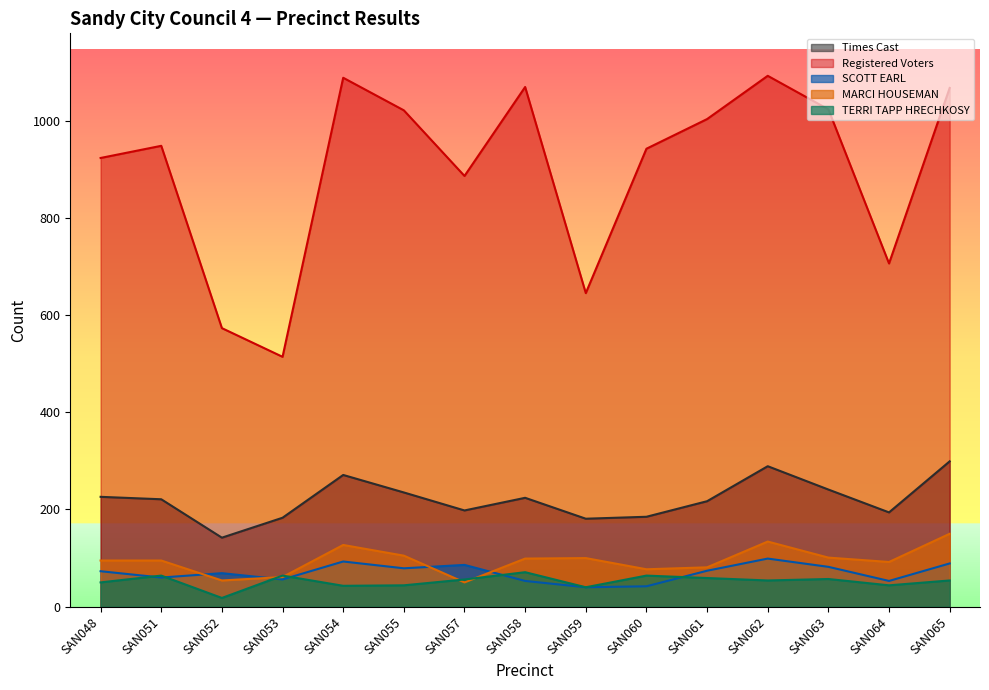

What is the difference between the highest and lowest values at SAN054?

1045